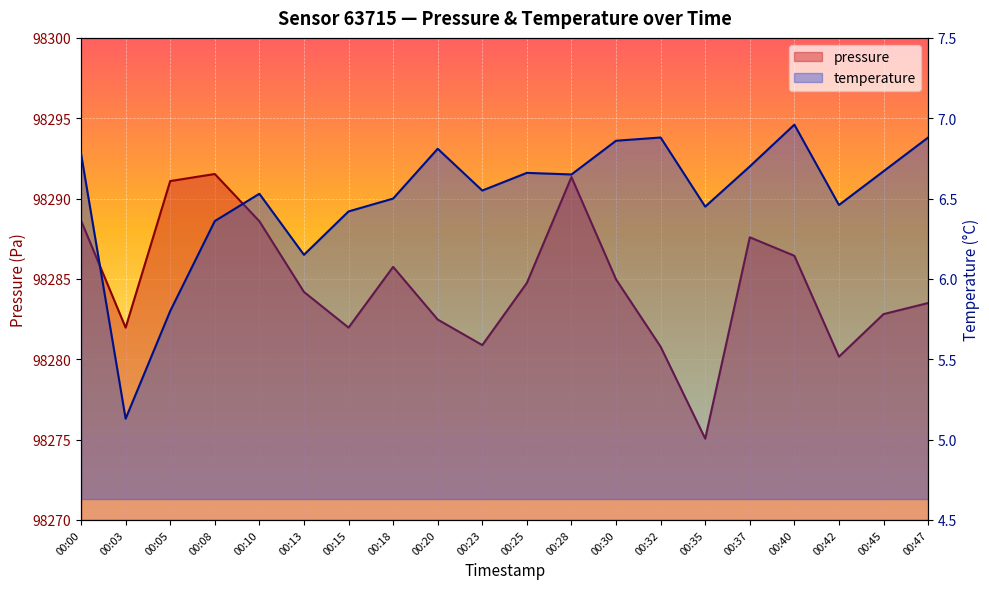

At which category is the sum across all series the highest?

00:28